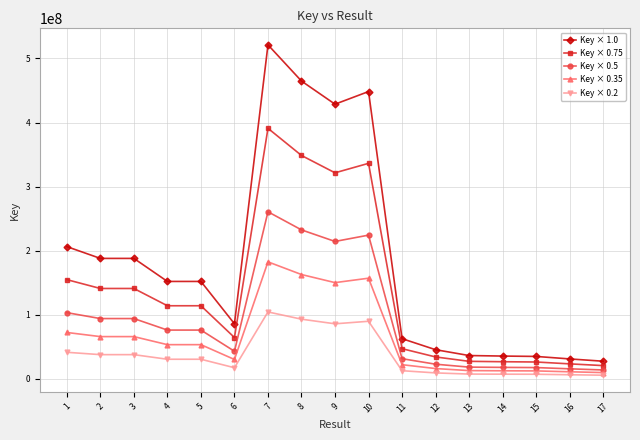

Rank the series at 2 from highest to lowest value.

Key × 1.0, Key × 0.75, Key × 0.5, Key × 0.35, Key × 0.2